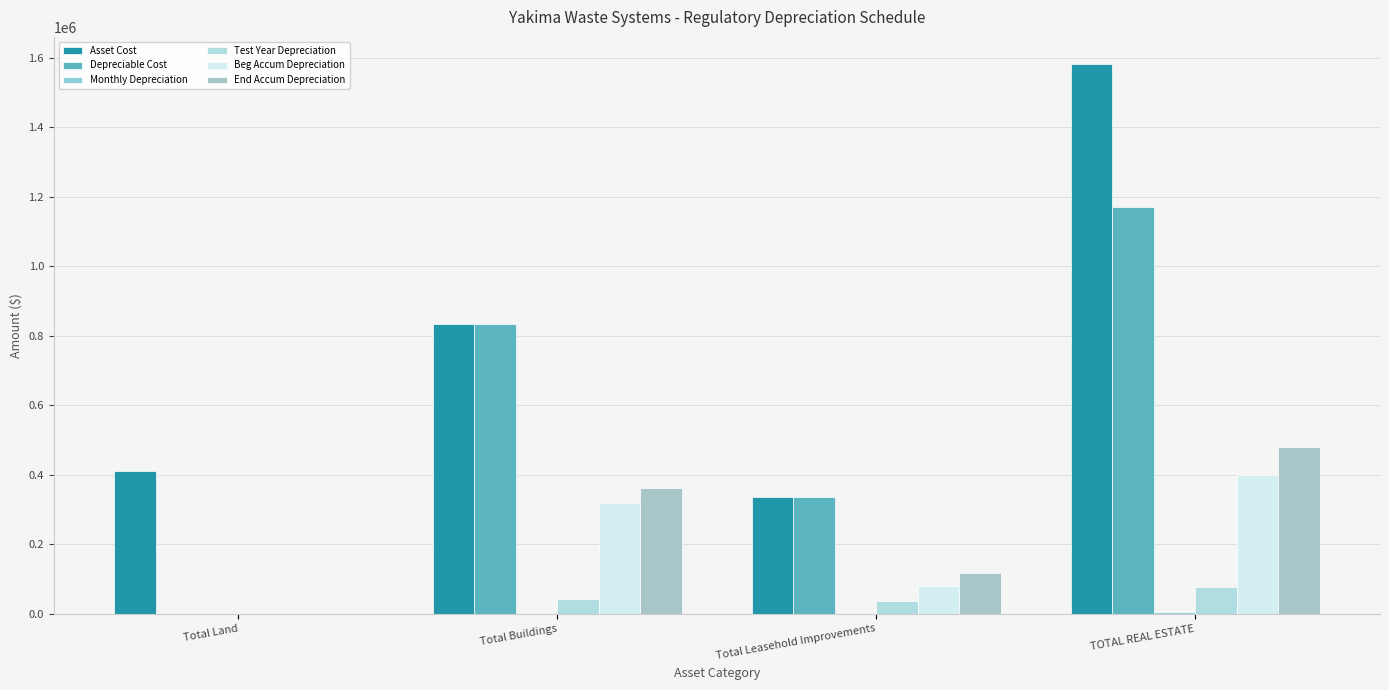

True or false: Asset Cost has a value of 410740.0 at Total Land.

True